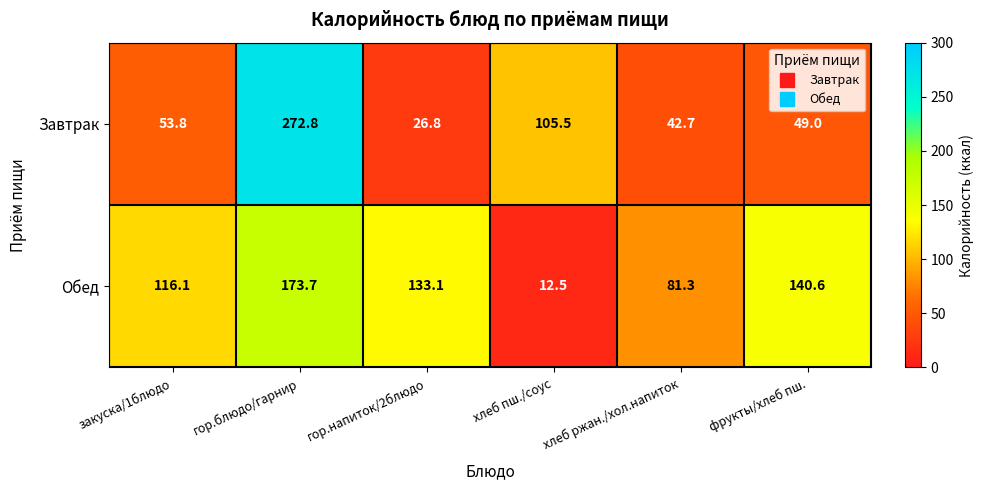

At which category does the chart reach its minimum across all series?

хлеб пш./соус